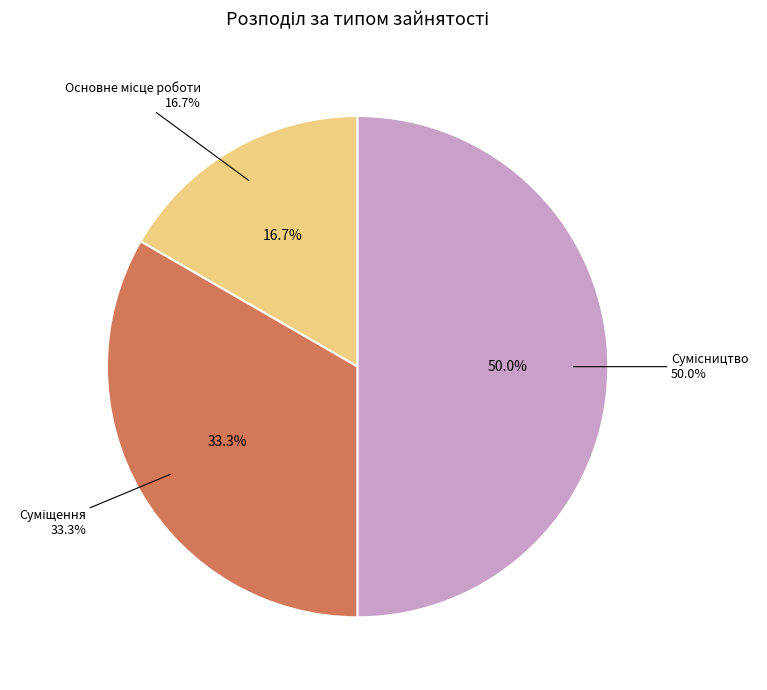

Is there any slice that represents more than half of the pie?

No